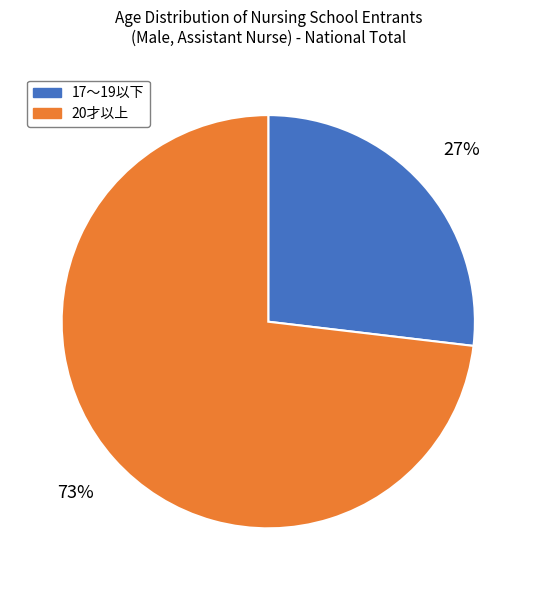

To the nearest percent, what is the average slice percentage?

50%